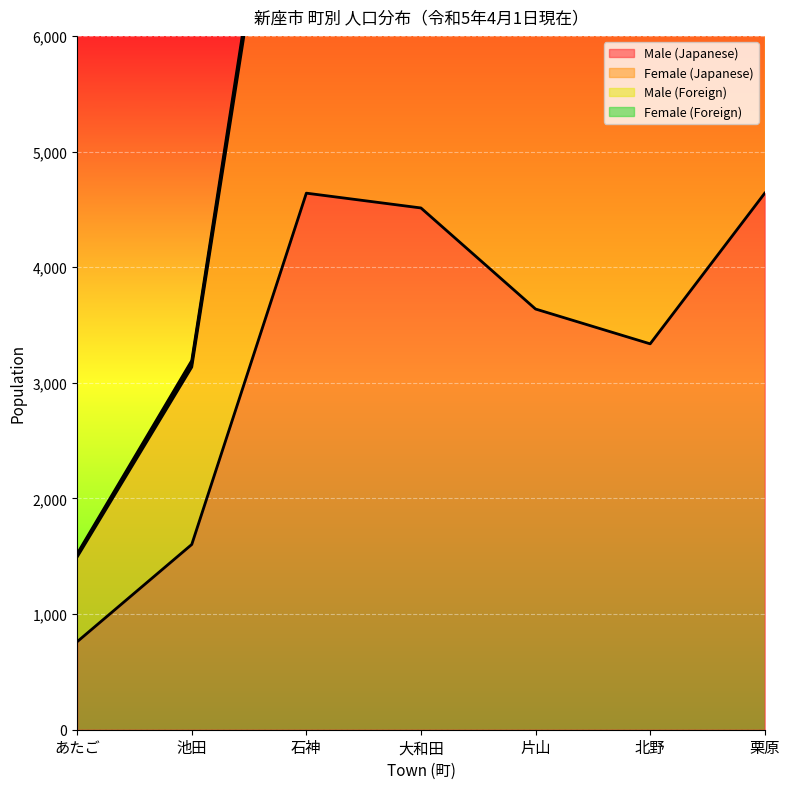

True or false: Male (Japanese) and Female (Japanese) cross at least once.

False